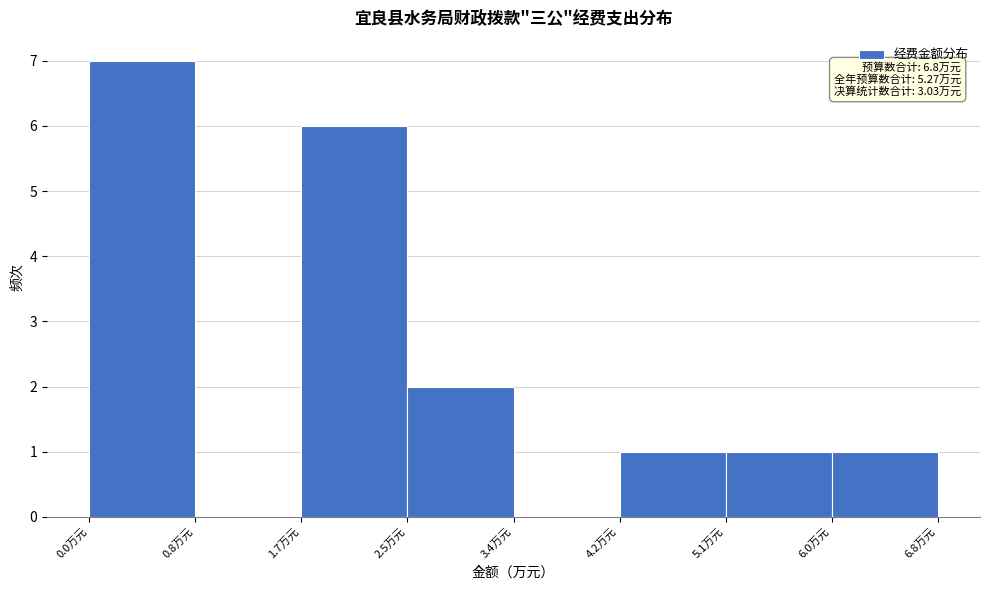

Which range on the x-axis has the tallest bar?

0.00 to 0.85